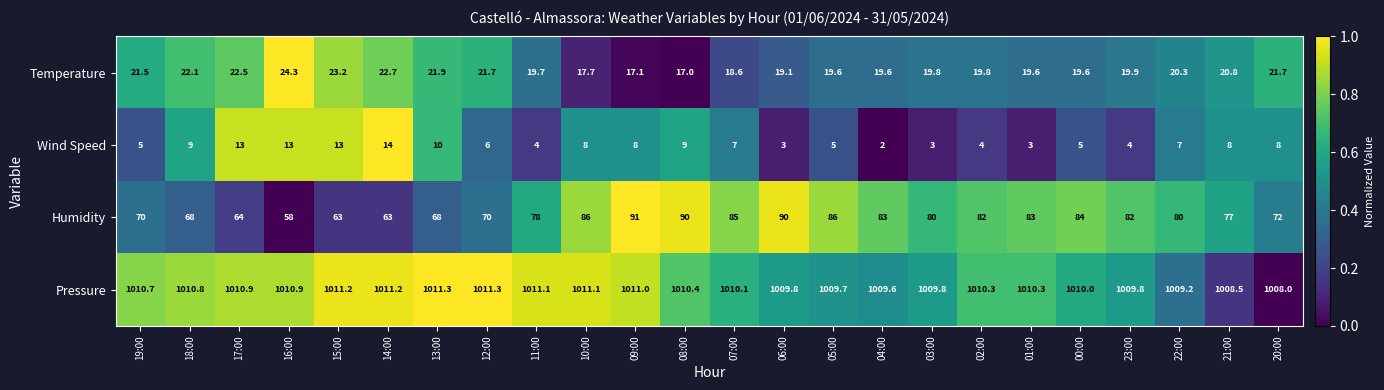

The value of Wind Speed at 02:00 is 4.0. True or false?

True